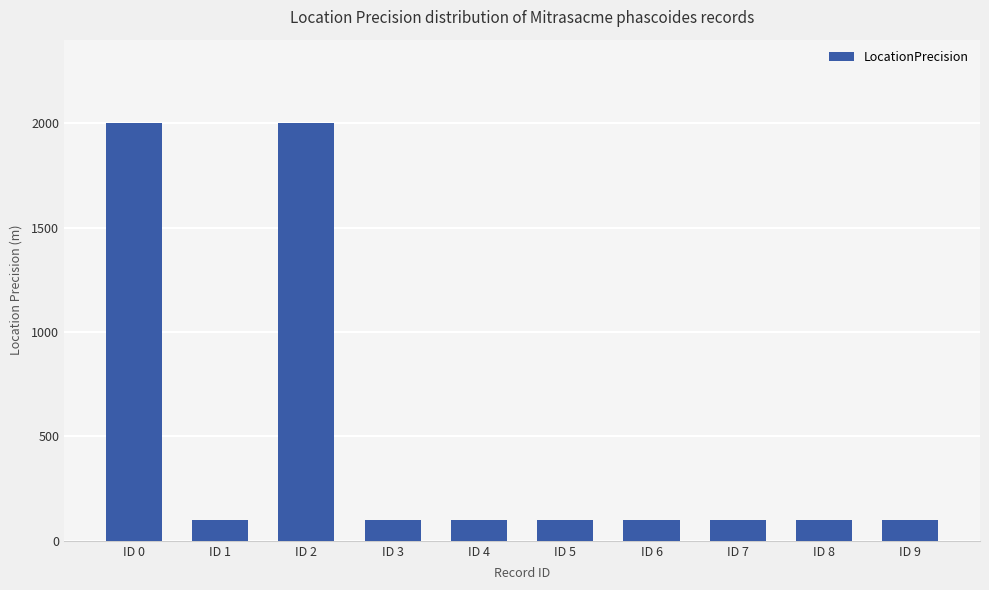

What is the maximum value shown in the chart?

2000